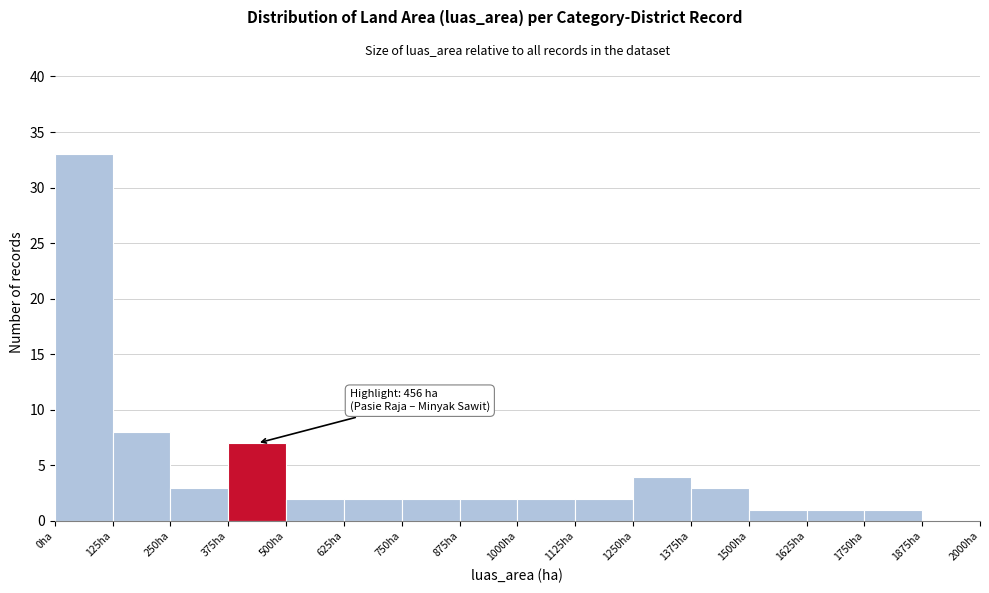

Which range on the x-axis has the tallest bar?

0 to 125